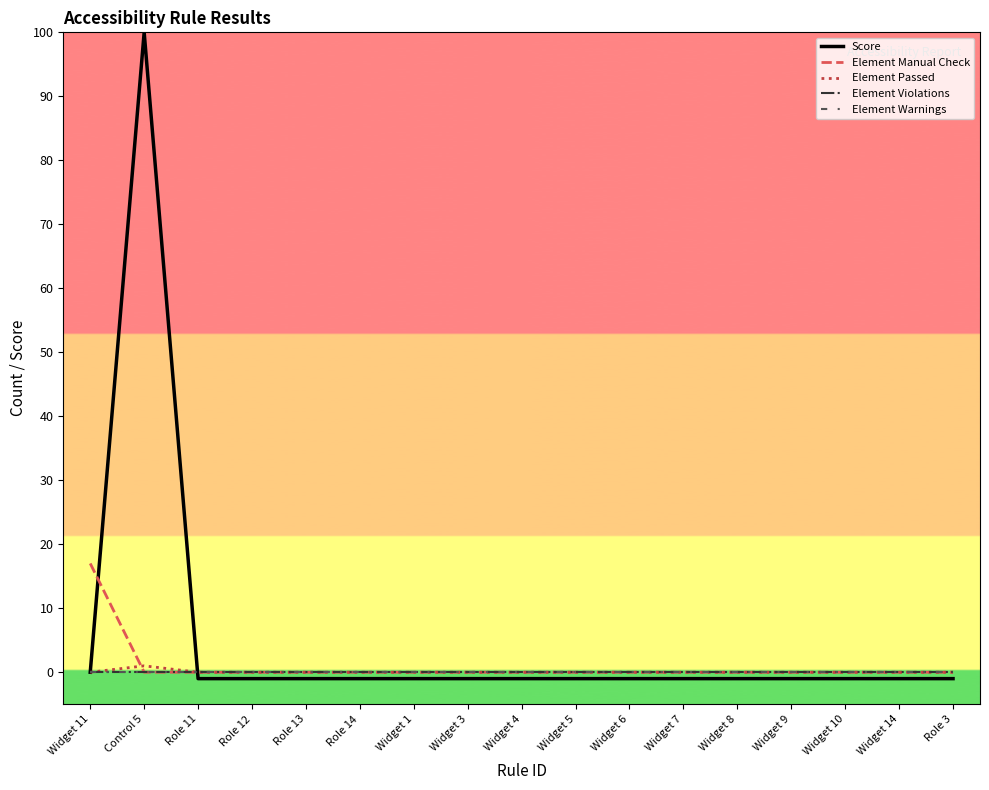

True or false: Element Warnings and Element Manual Check intersect in this chart.

False